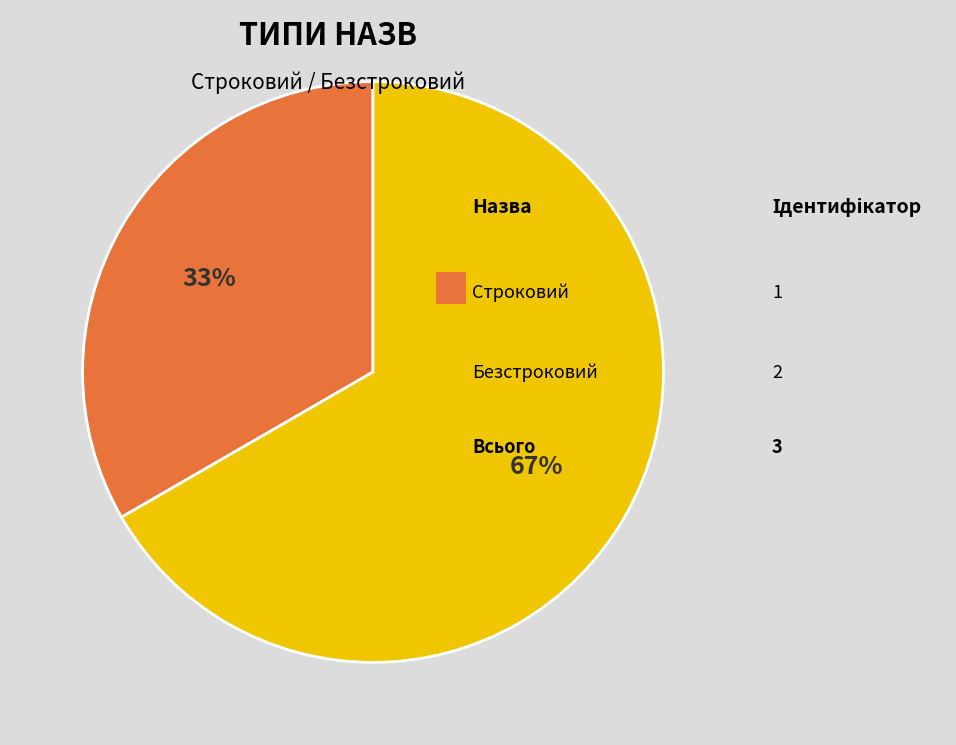

Is there a majority slice in this chart?

Yes